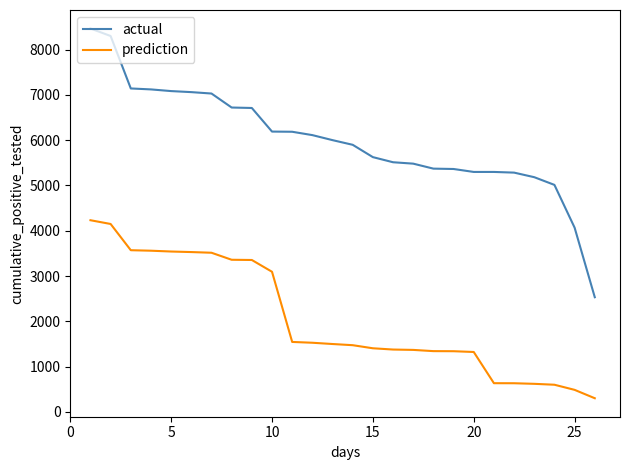

List the series in order of their overall mean, highest first.

actual, prediction